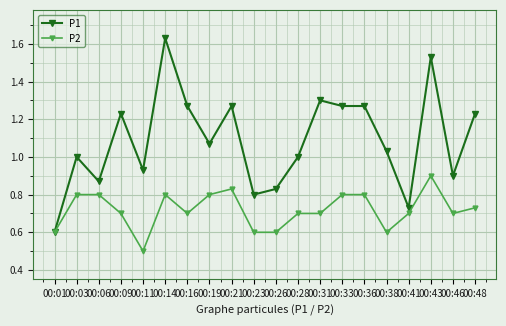

Rank the series by their maximum value, from highest to lowest.

P1, P2